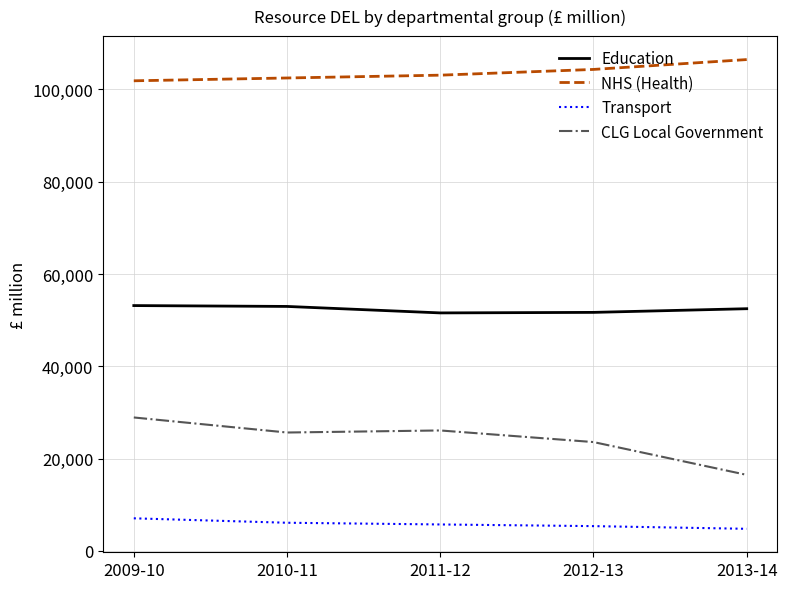

What is the maximum value shown in the chart?

106476